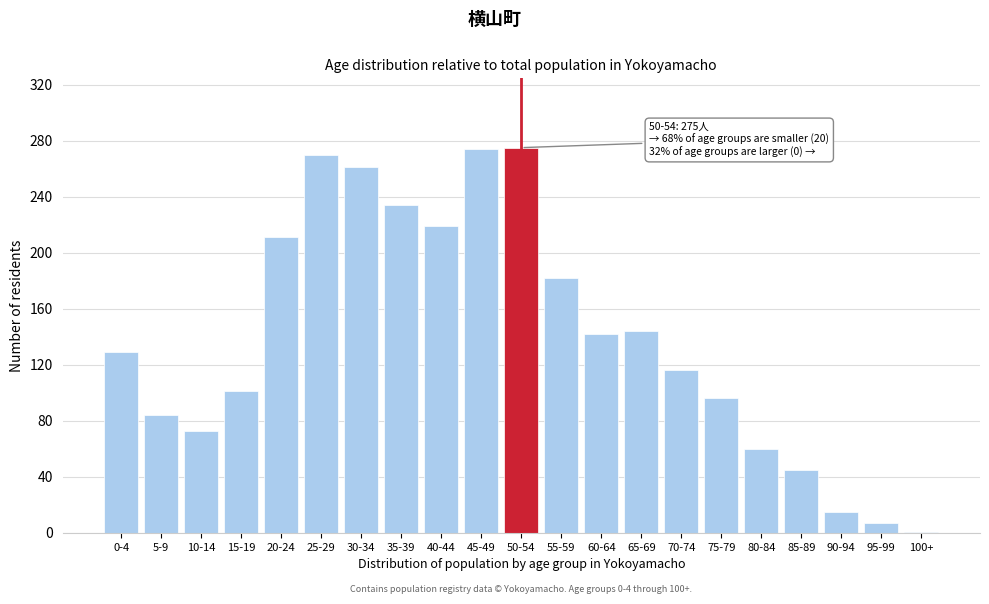

What value does the data have at 55-59?

182